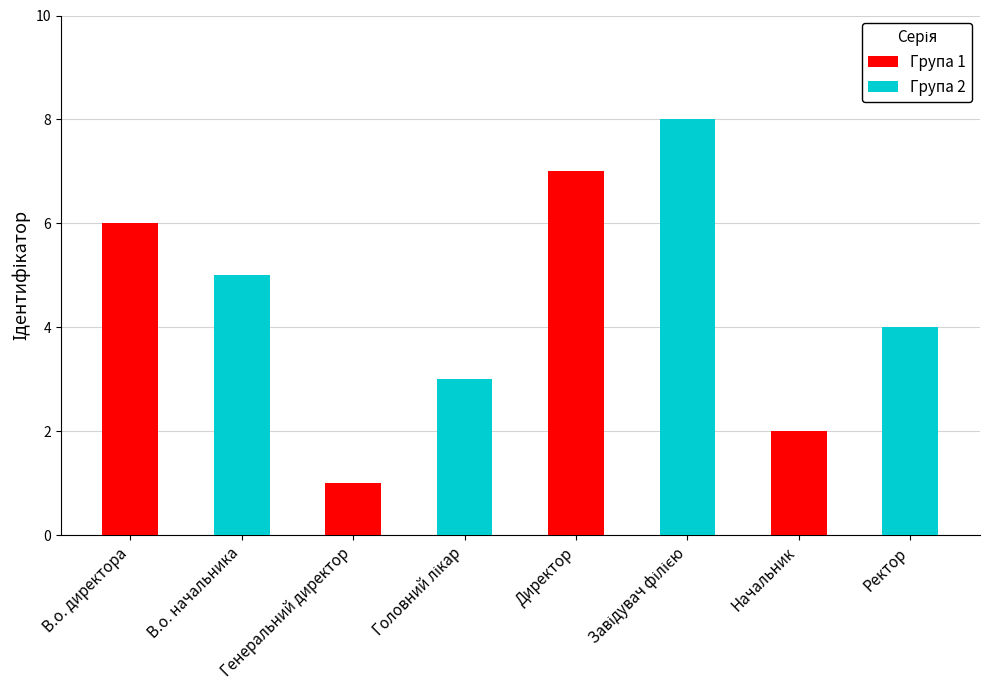

At how many categories does at least one series exceed 1?

7